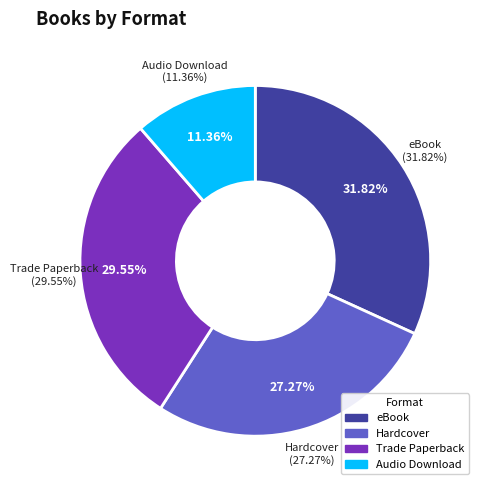

To the nearest percent, what is the difference between the Hardcover and eBook slice percentages?

5%